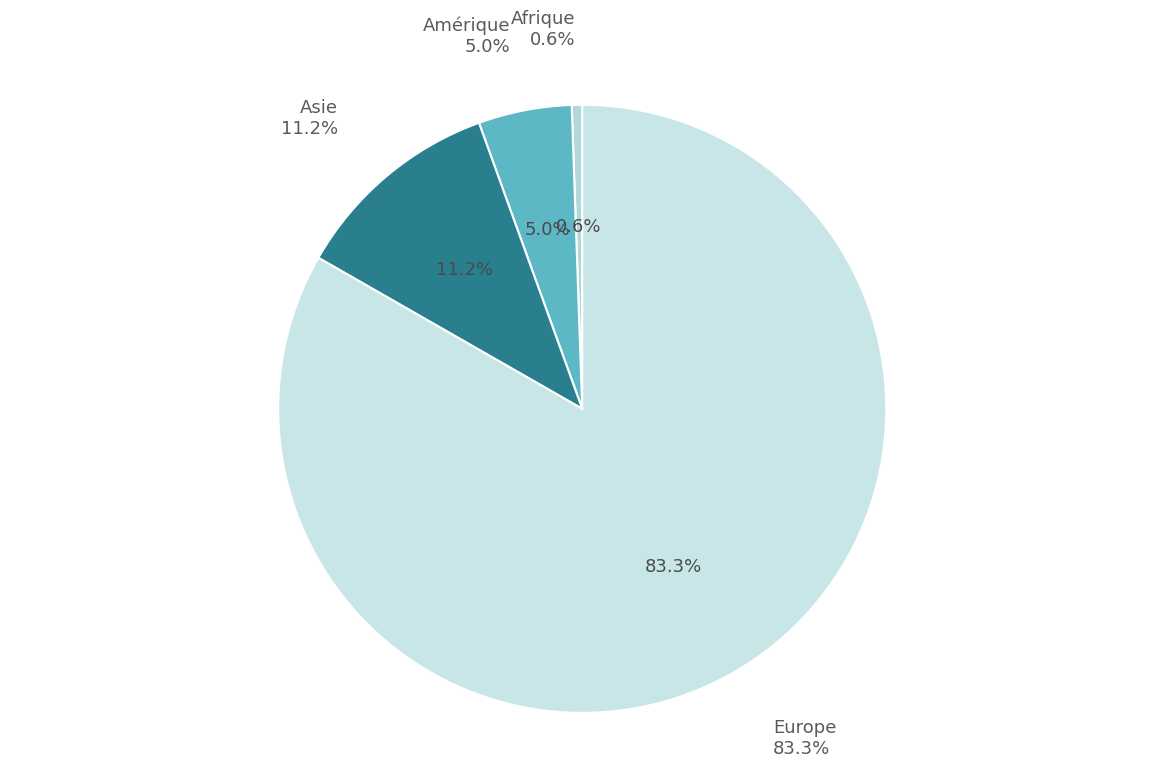

Is it true that Europe is 97% of the pie?

False